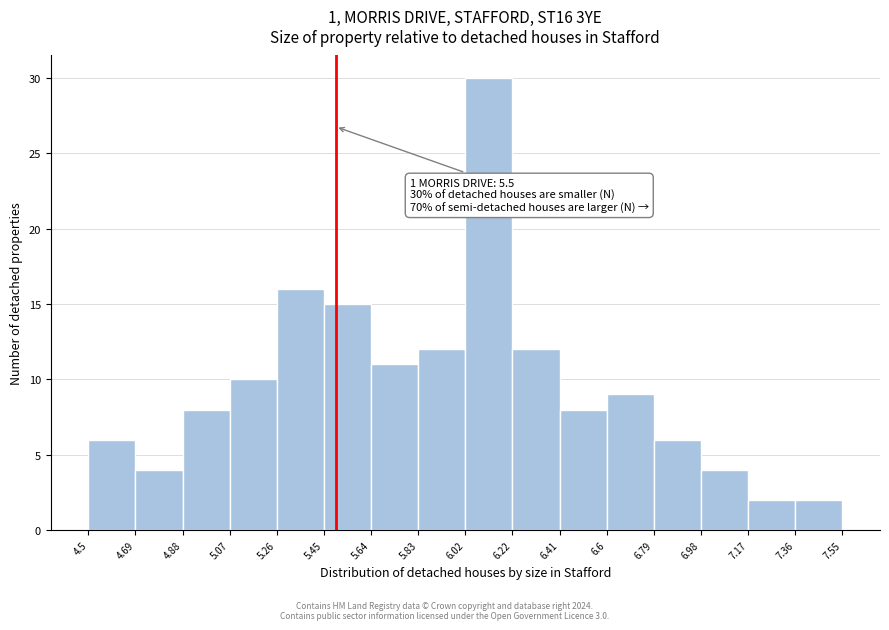

Over which range of the x-axis is the bar tallest?

6.02 to 6.22